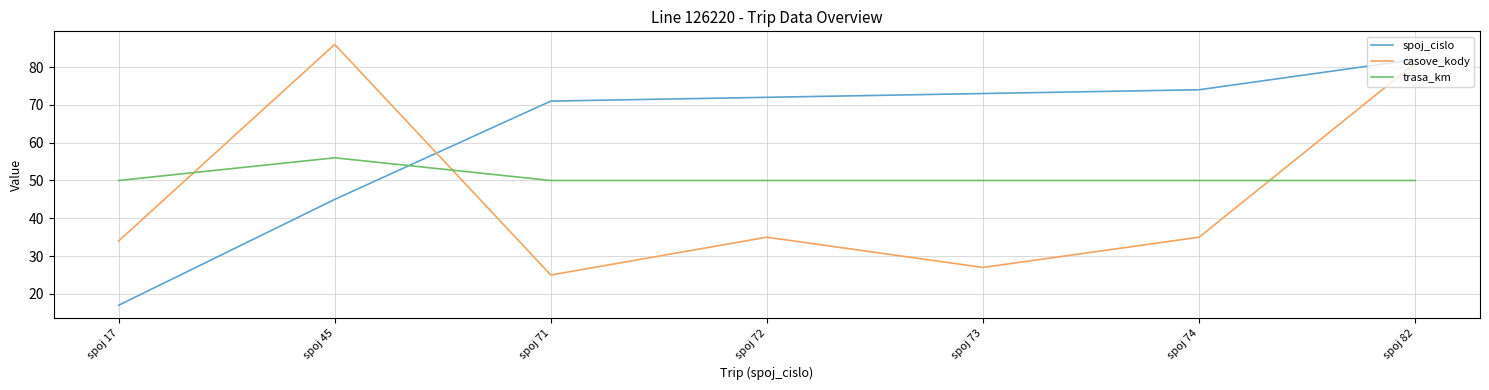

True or false: casove_kody and trasa_km intersect in this chart.

True